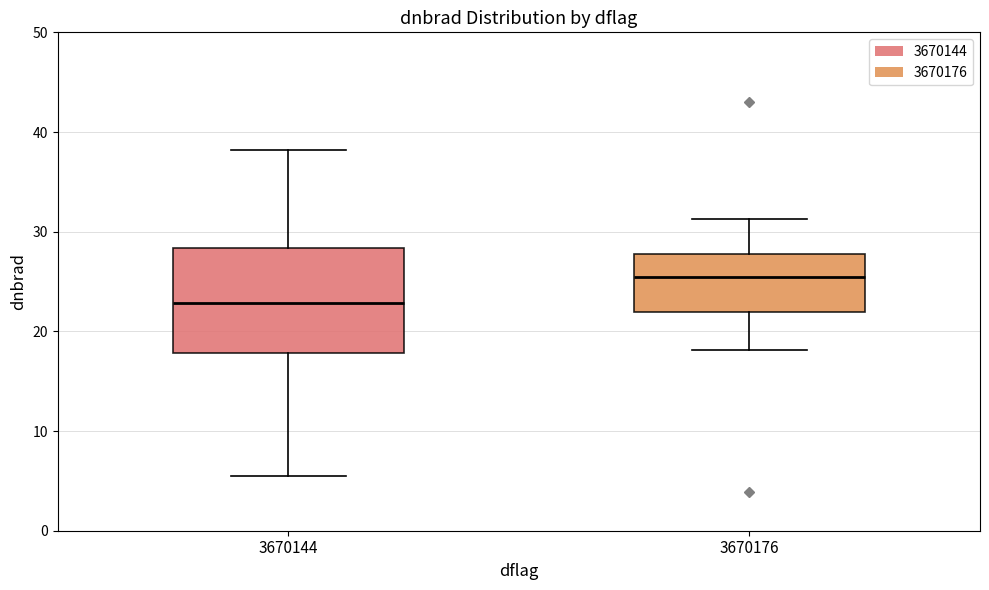

Which box's median line is the highest?

3670176